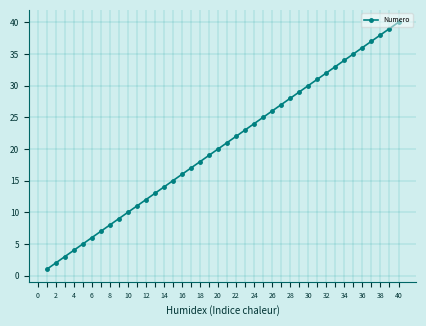

What is the difference between the second highest and minimum values?

38